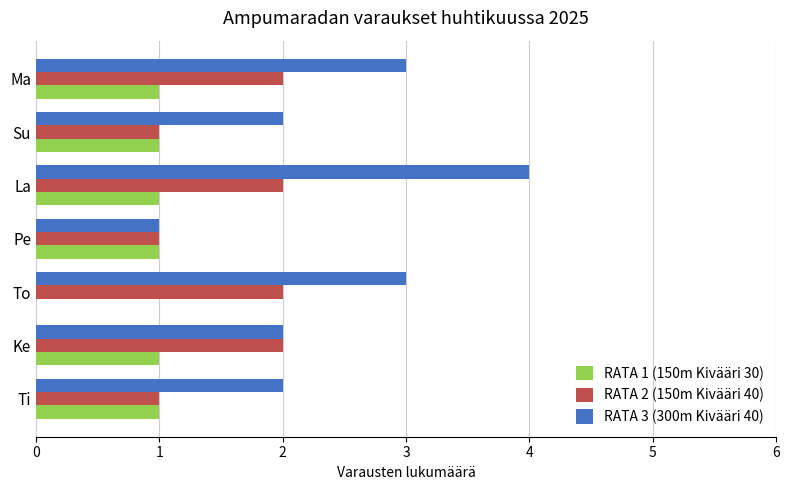

What is the average value of the RATA 1 (150m Kivääri 30) series?

1